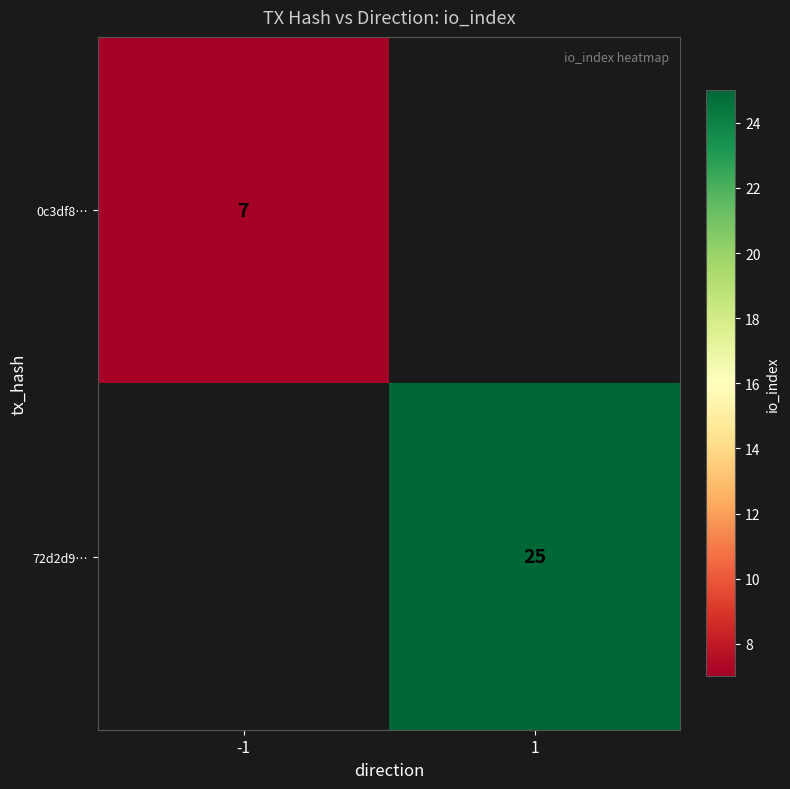

The 72d2d9… series shows 43 at 1. True or false?

False